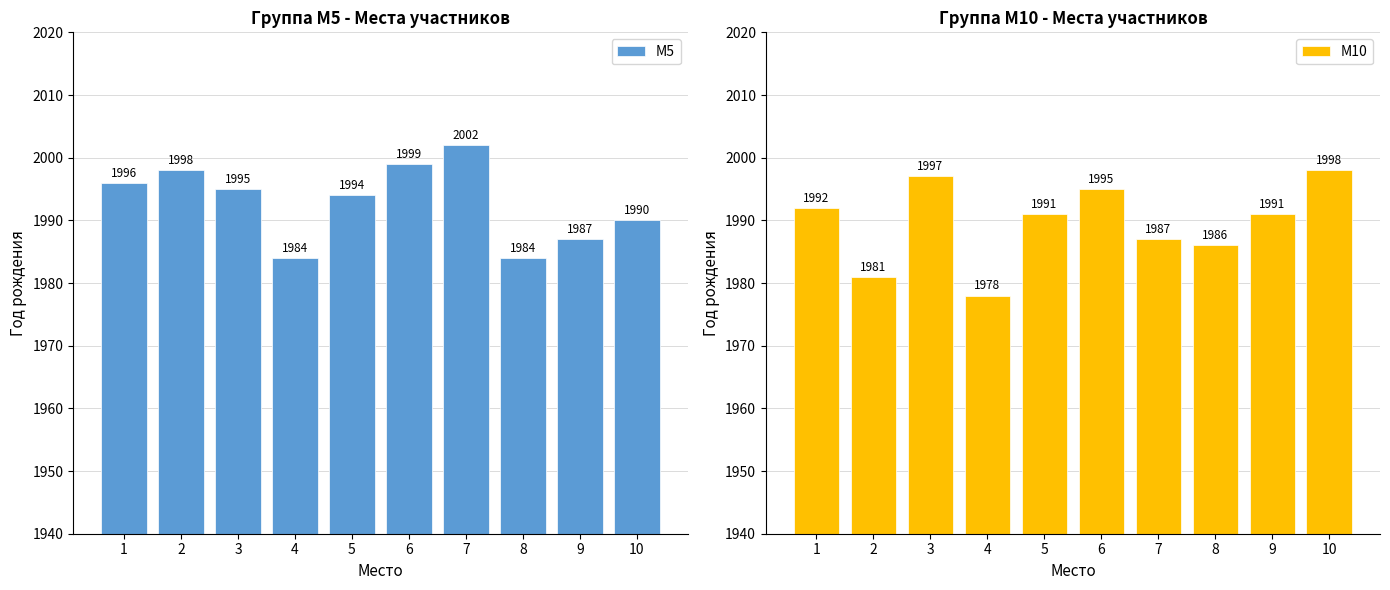

What is the difference between the highest and lowest values at 7?

15